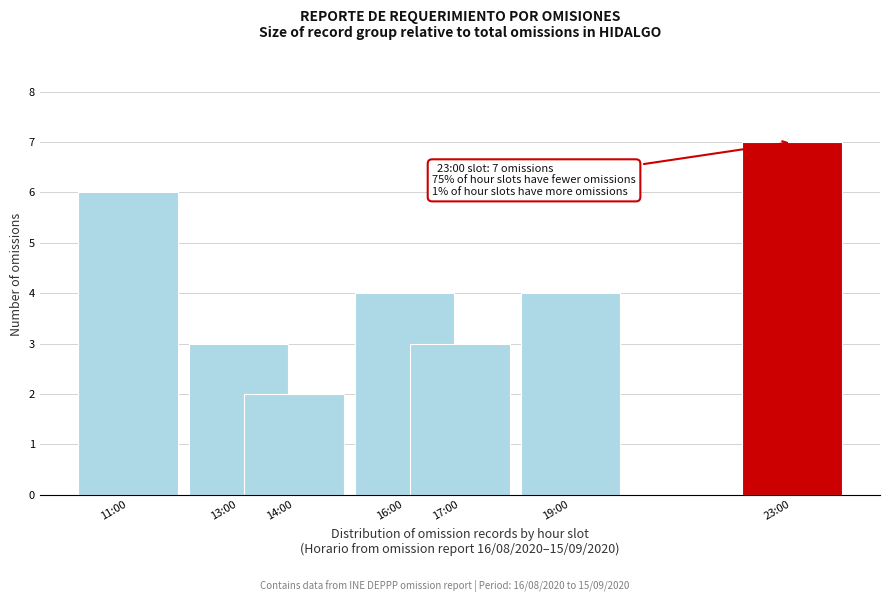

Reading left to right, what are all the values shown in this chart?

6	3	2	4	3	4	7